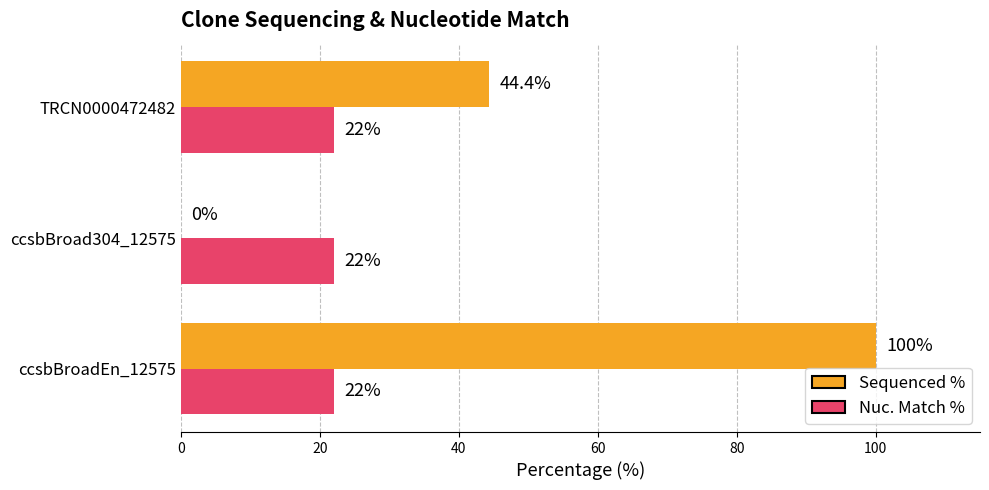

The value of Sequenced % at ccsbBroadEn_12575 is 167.8. True or false?

False